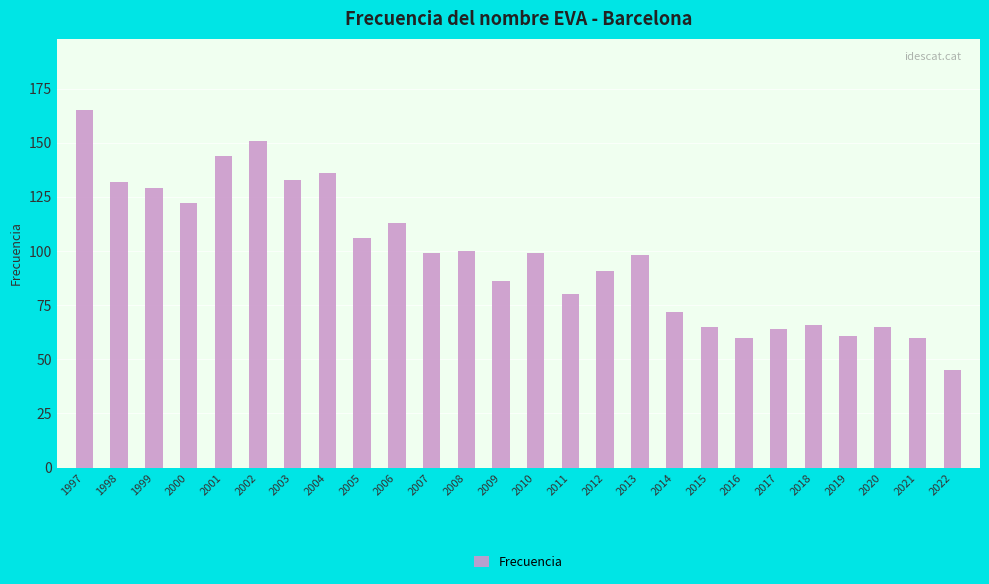

Does the chart contain any negative values?

No